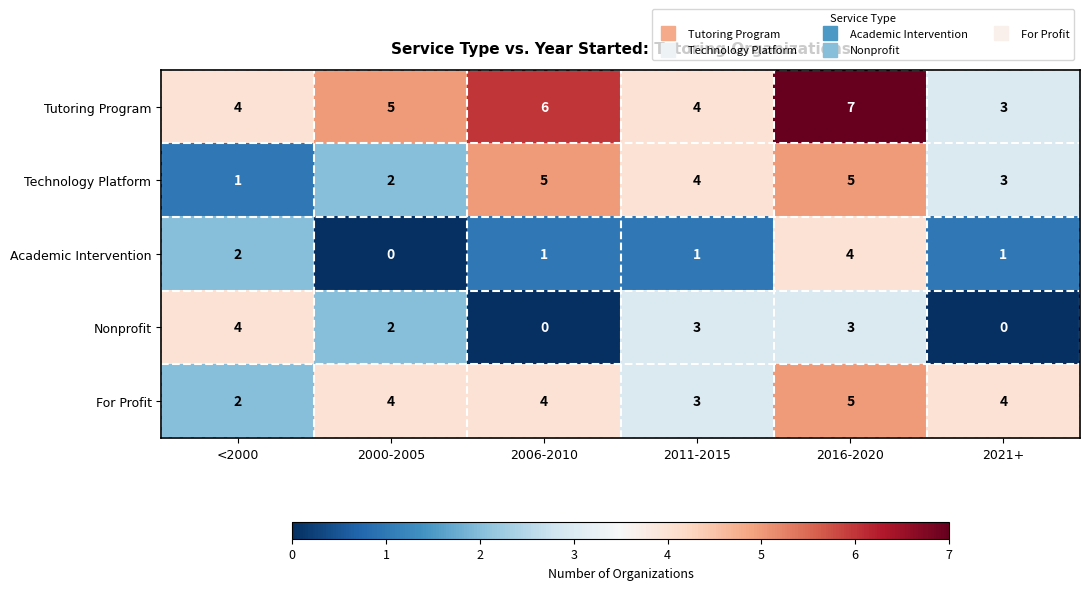

At which category is the sum across all series the highest?

2016-2020